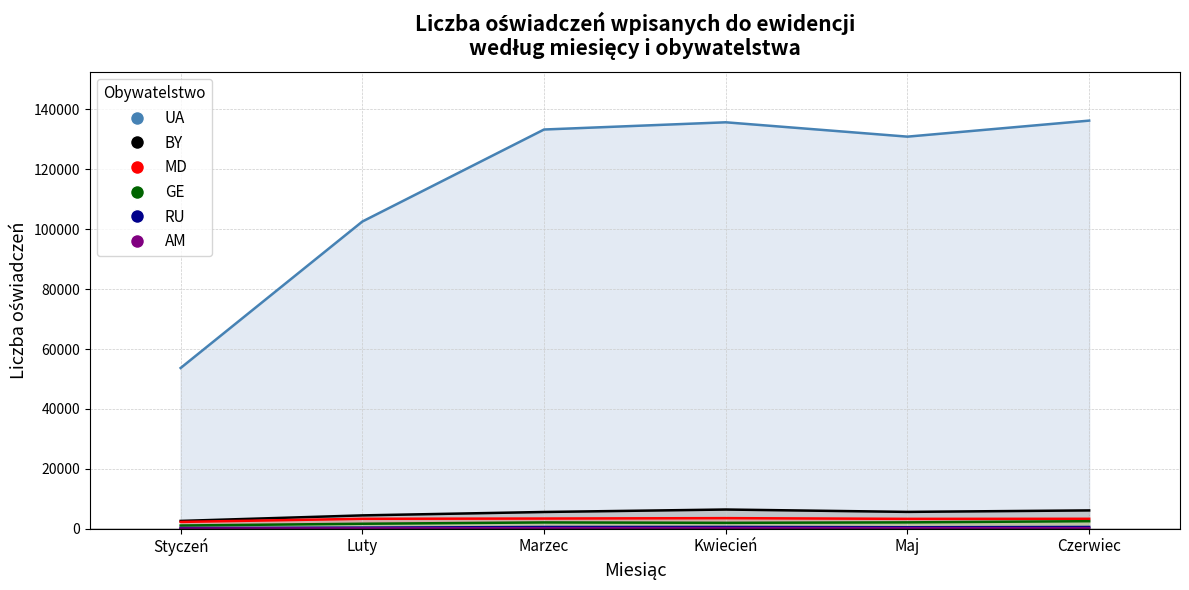

What is the maximum value for AM?

176